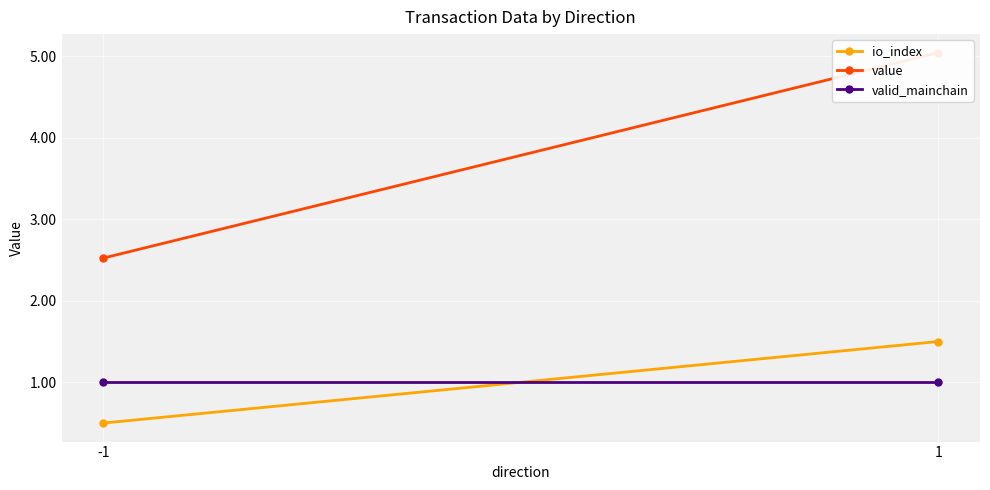

Which series has the largest range (max minus min)?

value